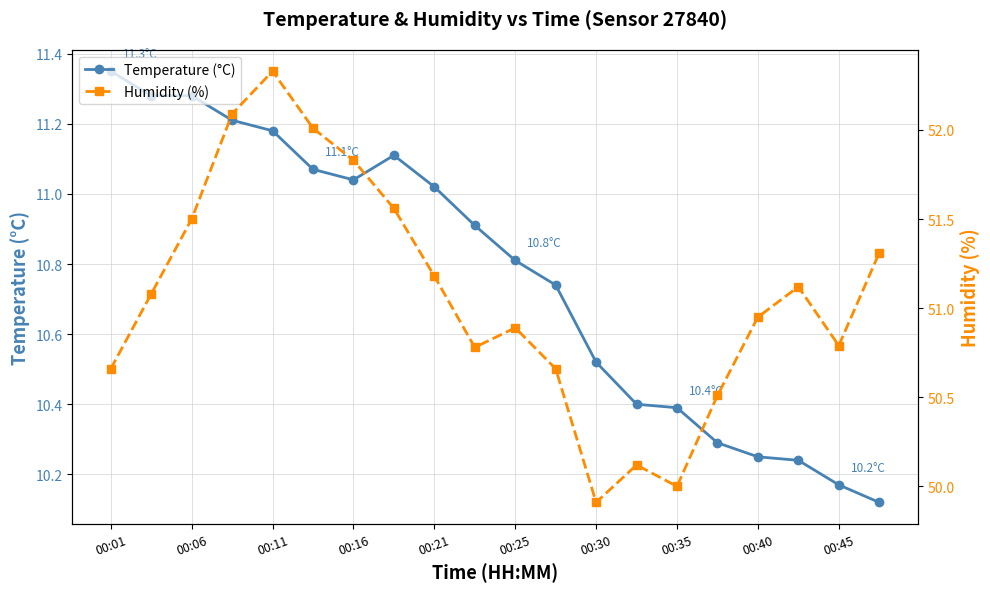

Rank the series by their average value, from lowest to highest.

Temperature (°C), Humidity (%)